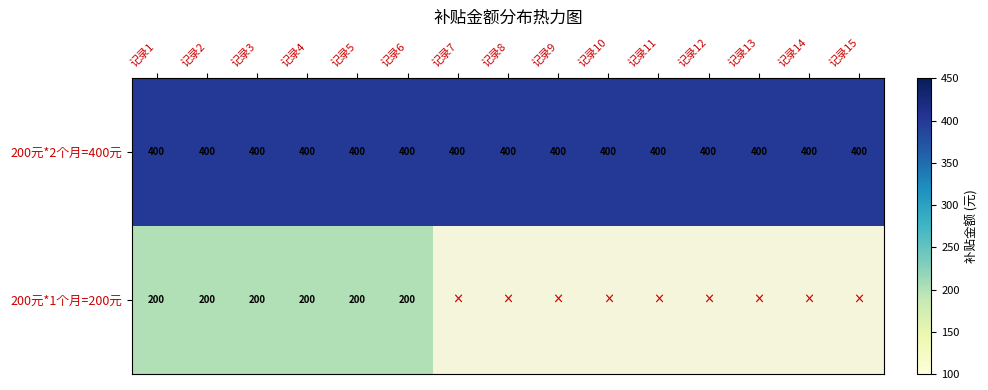

Count the number of categories in the chart.

15